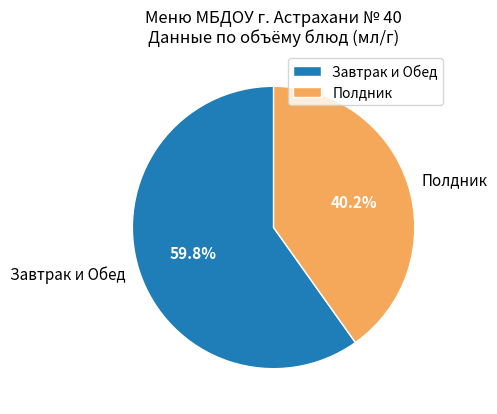

Approximately how many times larger is the value at Завтрак и Обед compared to Полдник?

1.5